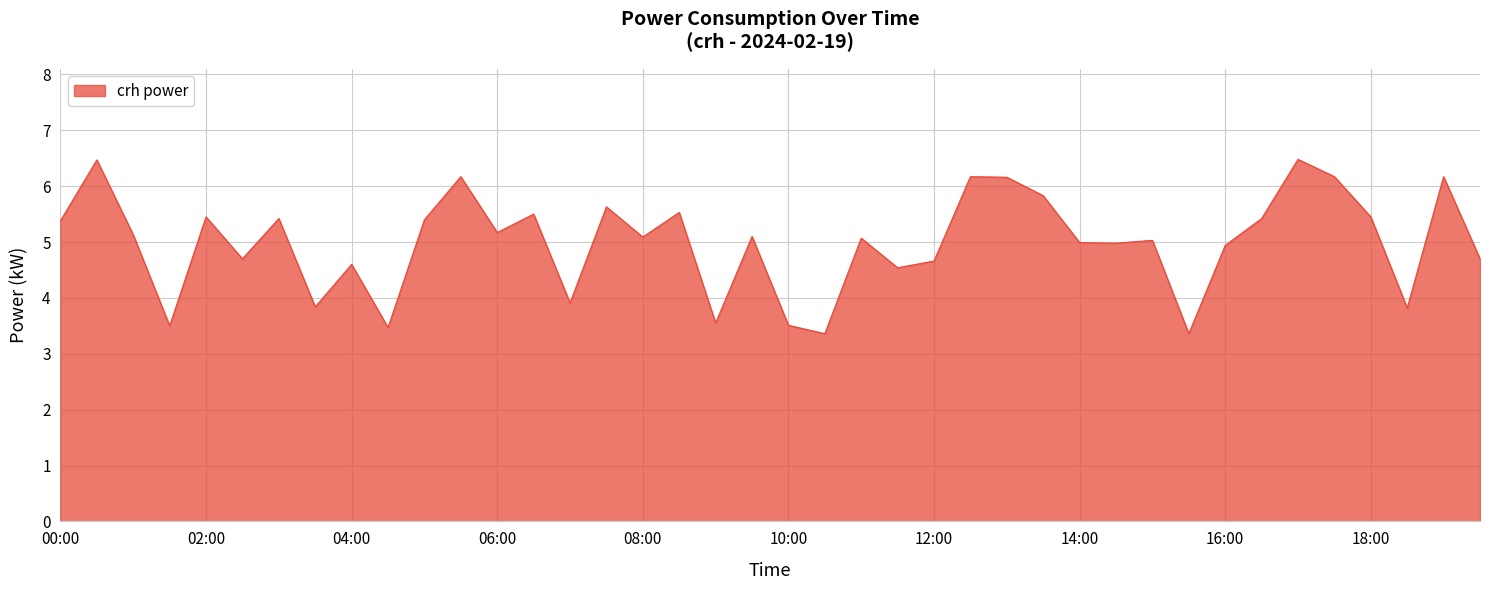

What is the difference between the maximum and minimum values?

3.1